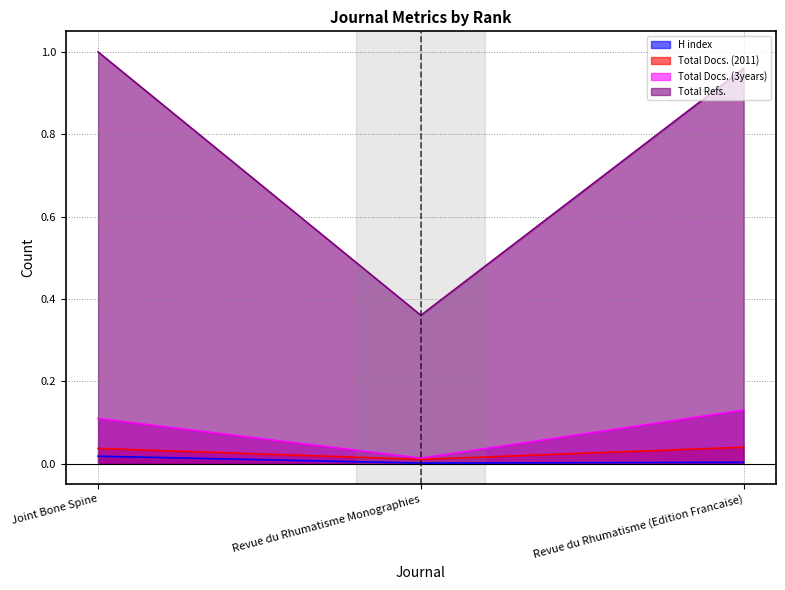

What position from the left is Joint Bone Spine?

1